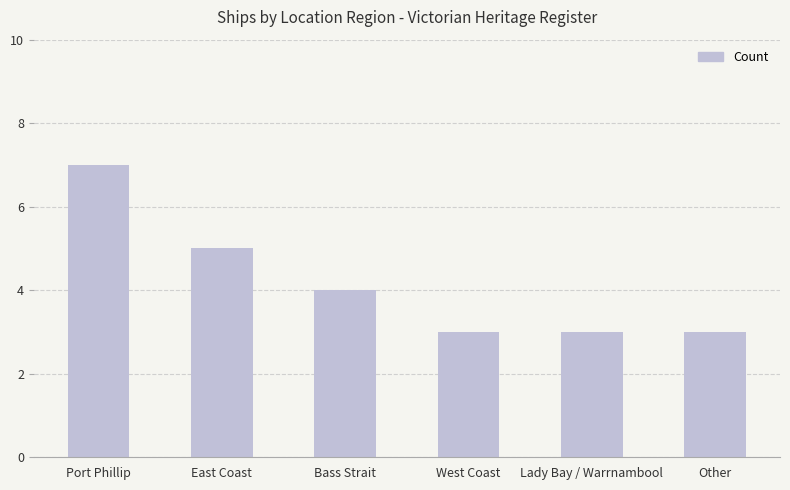

What is the difference between the maximum and minimum values?

4